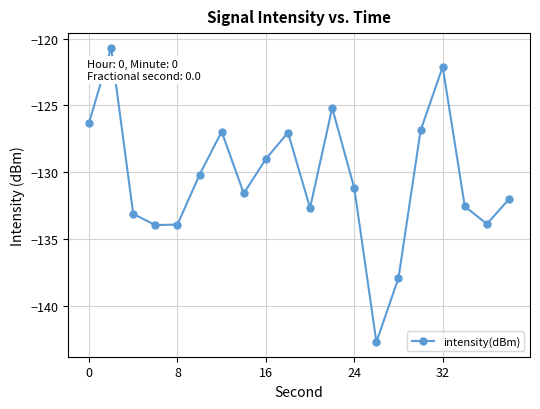

What is the value of the 15th point from the left?

-137.9